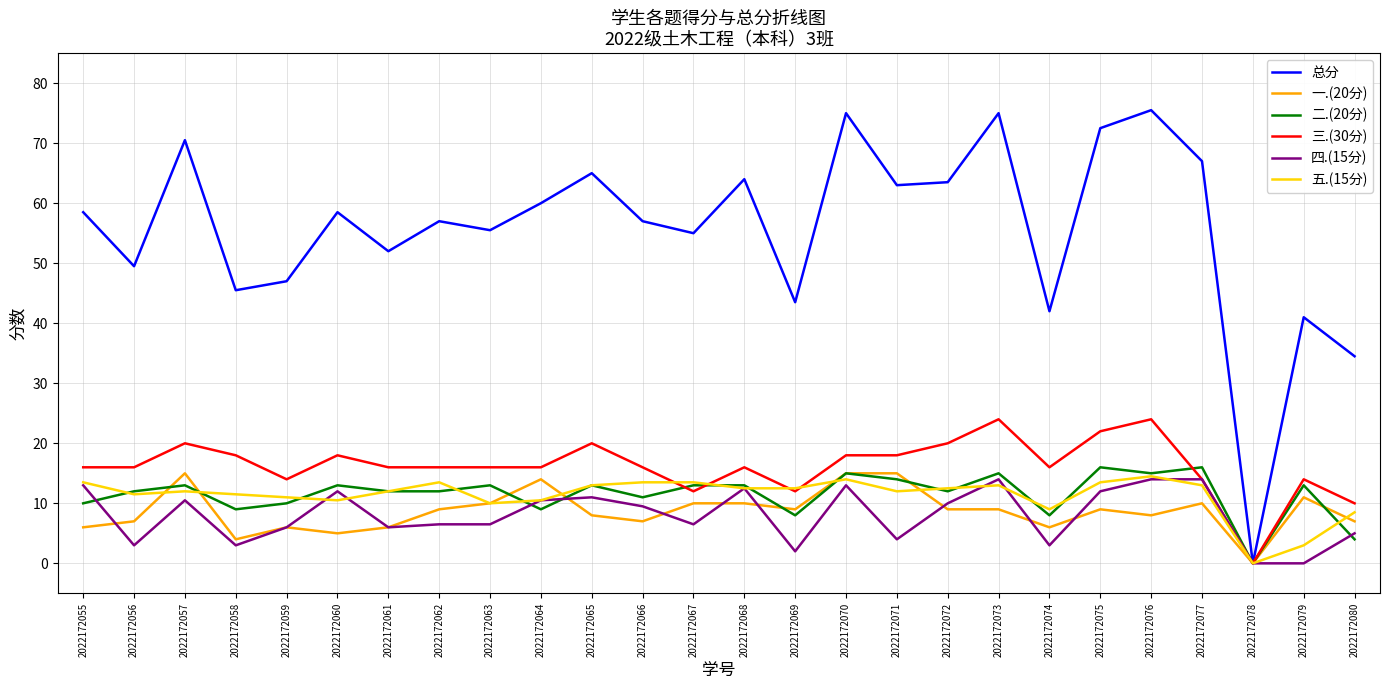

What are all the series names shown in the legend?

总分, 一.(20分), 二.(20分), 三.(30分), 四.(15分), 五.(15分)